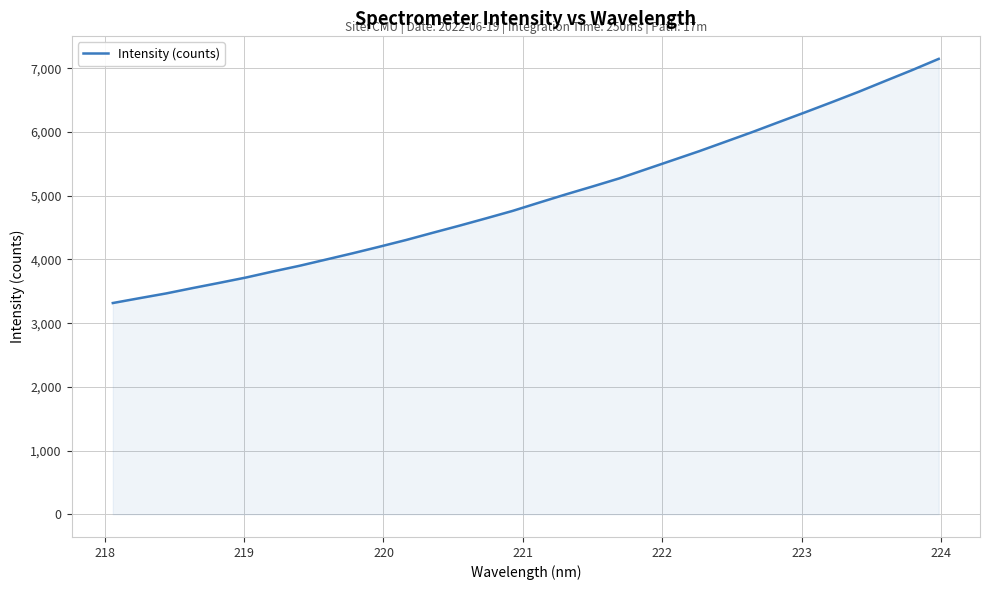

What is the difference between the second highest and second lowest values?

3581.2